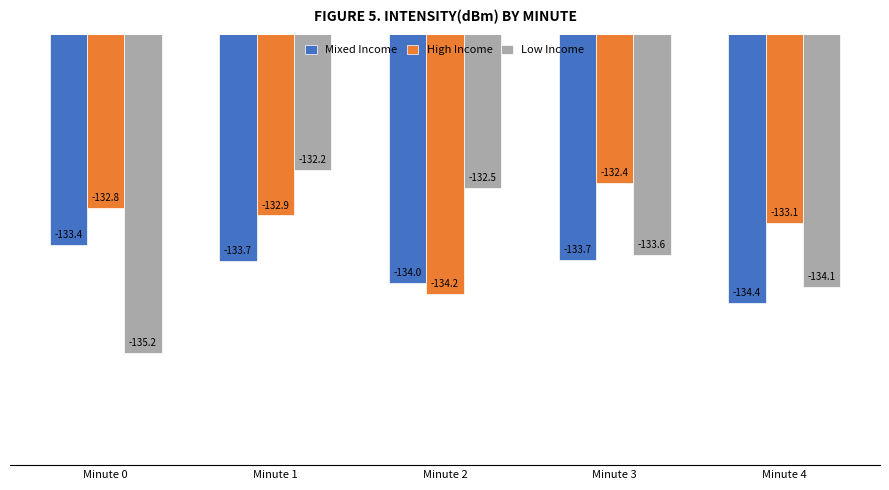

The Mixed Income series shows -134.0 at Minute 2. True or false?

True